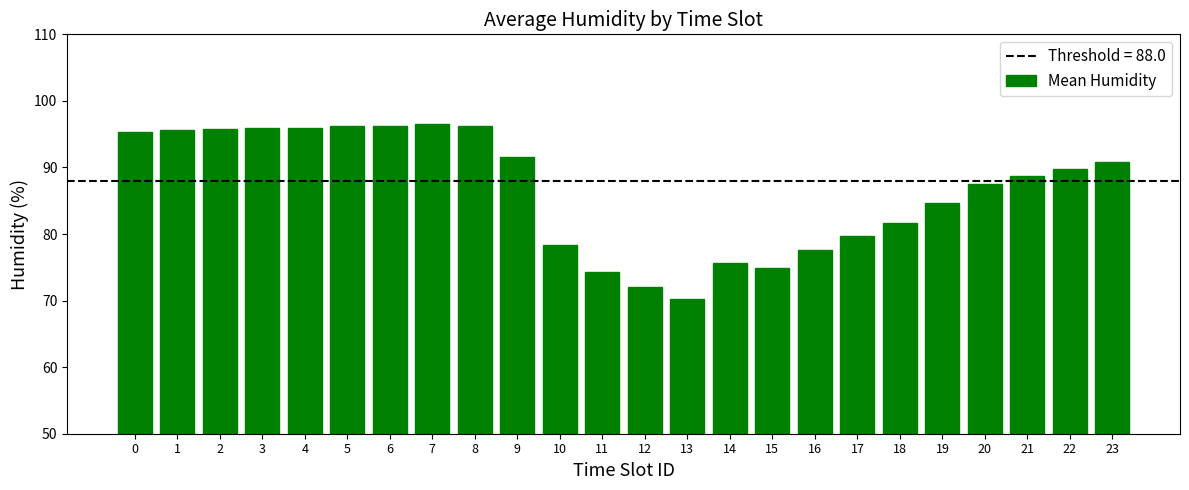

What is the smallest value displayed?

70.3